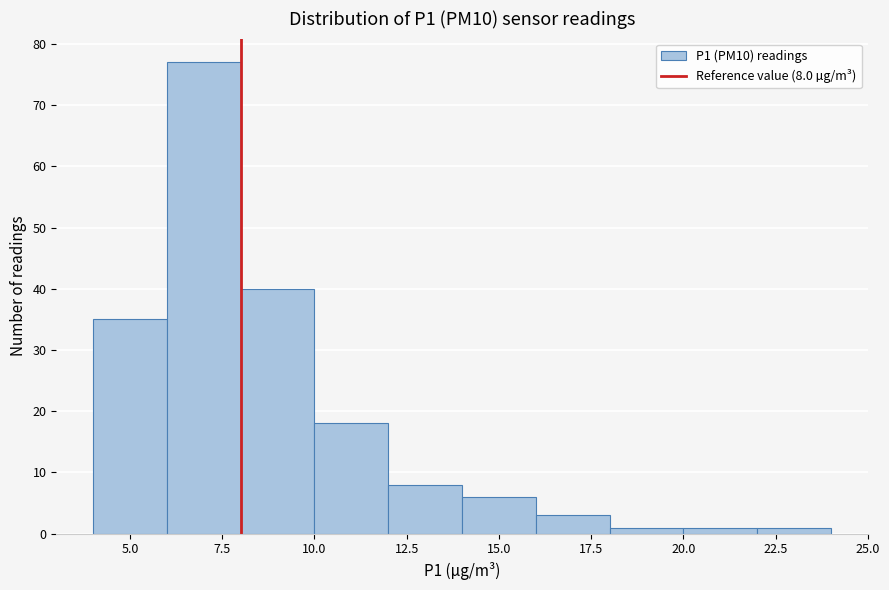

Over which range of the x-axis is the bar tallest?

6 to 8